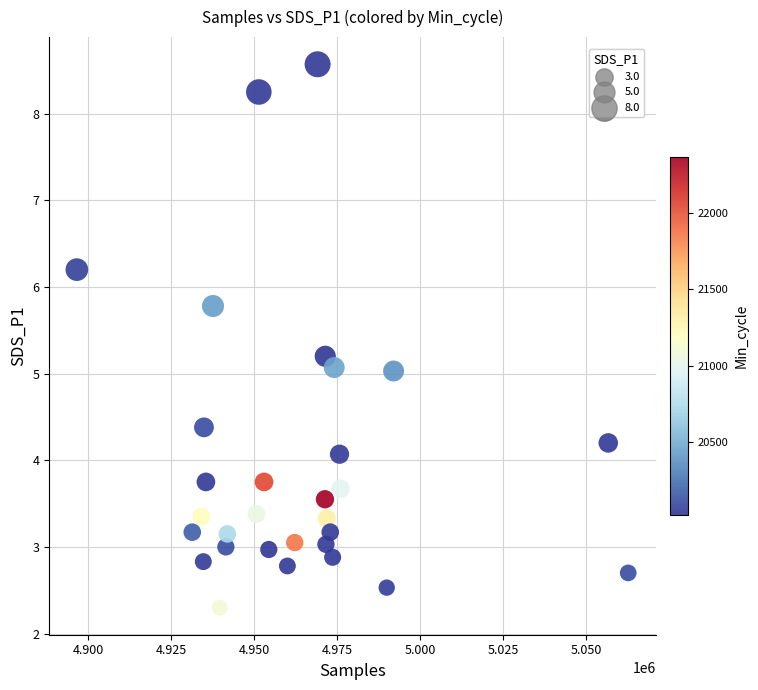

What is the range of Y values (max minus min)?

6.3